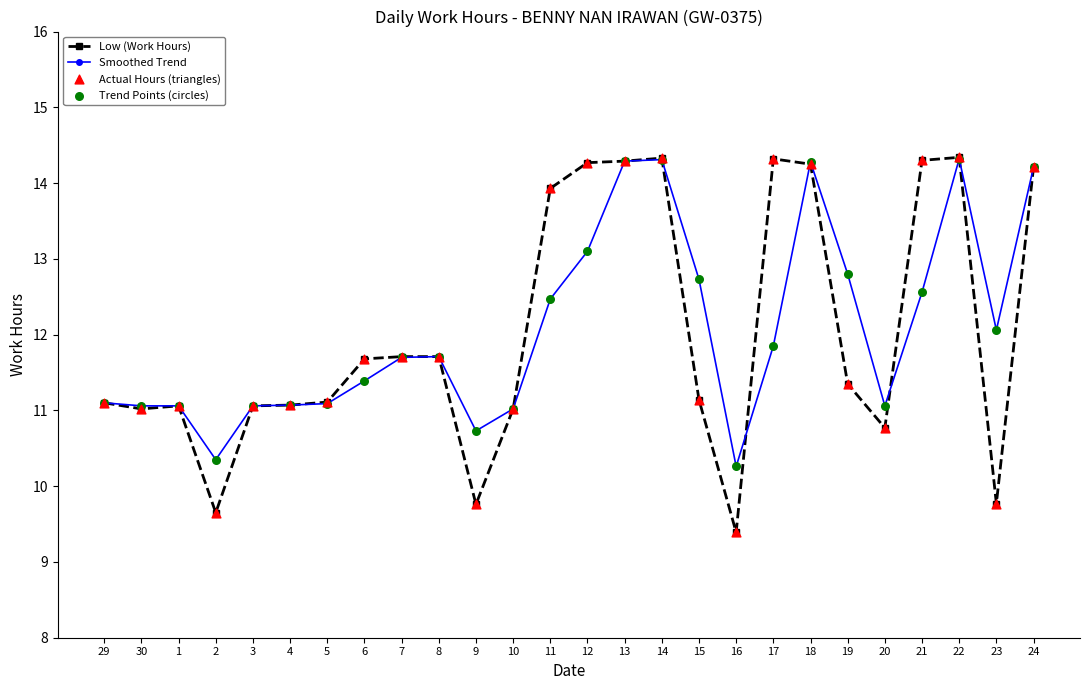

Is the value of Smoothed Trend at 16 greater than the value of Low (Work Hours) at 20?

No